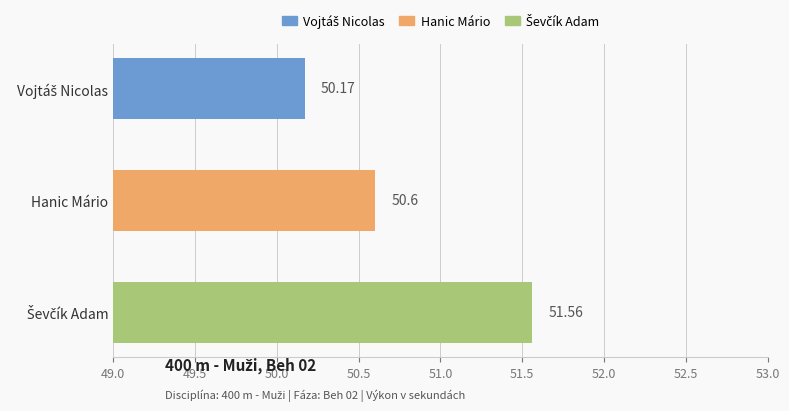

What is the label of the 2nd bar from the top?

Hanic Mário